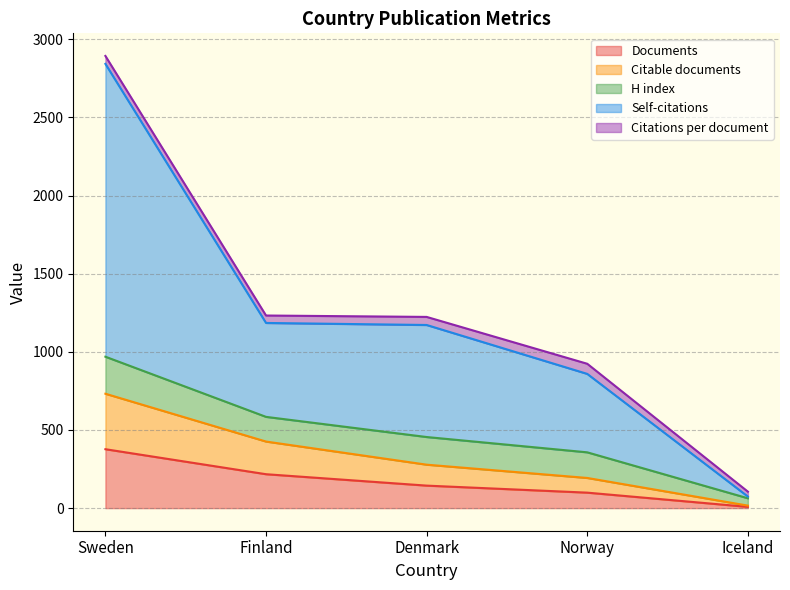

At which label does Documents reach its minimum?

Iceland